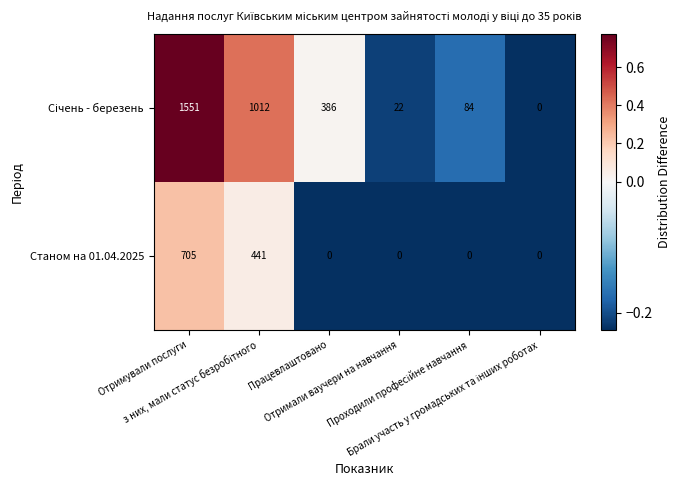

How many categories are shown in the chart?

6